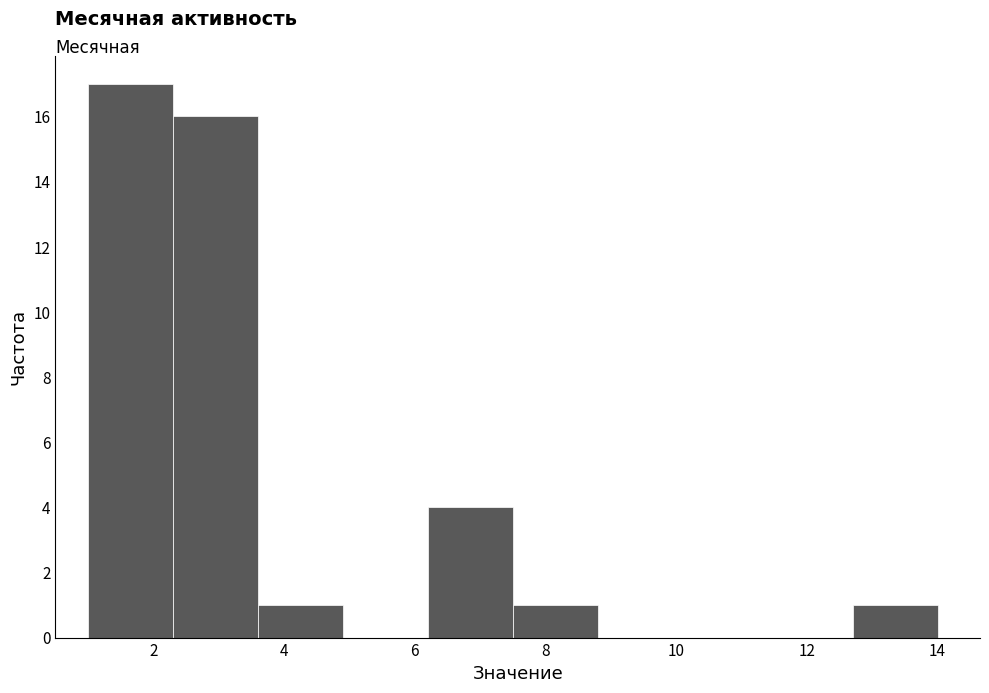

What is the height of the bar covering 2.3 to 3.6 on the x-axis? Neither the bar edges nor the heights are printed on the chart, so give them approximately, as read against the axes.

16